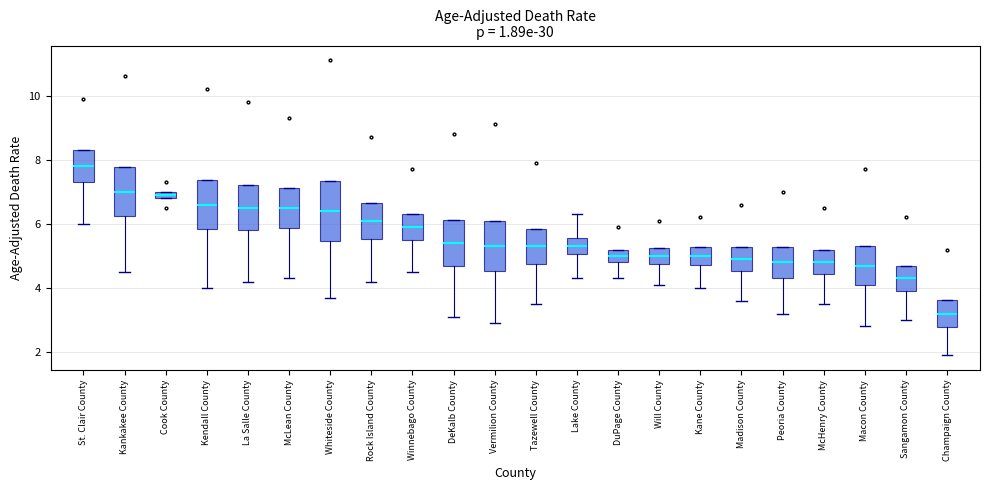

Which box's median line is the lowest?

Champaign County